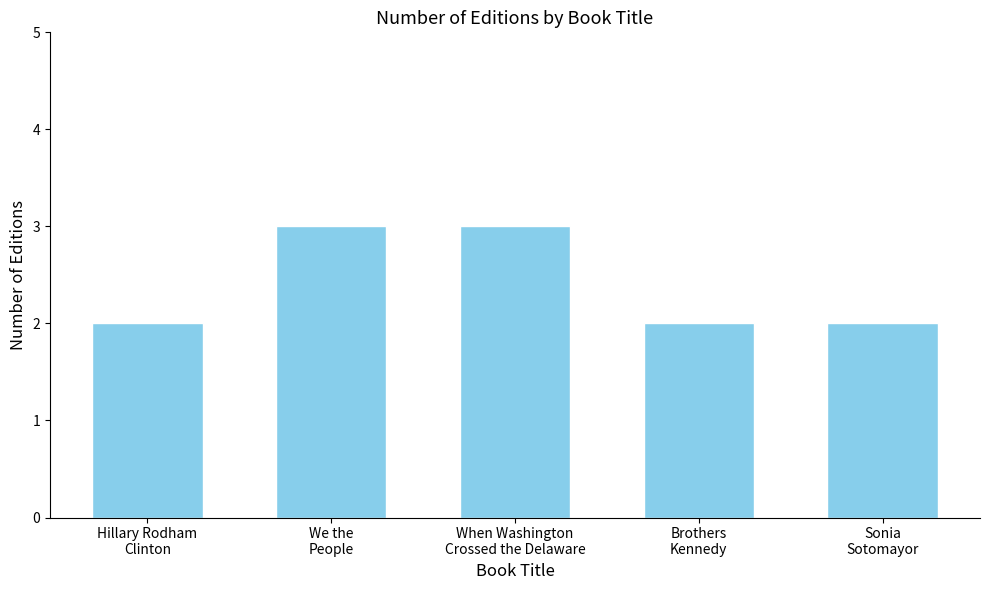

What is the value of the 1st bar from the left?

2